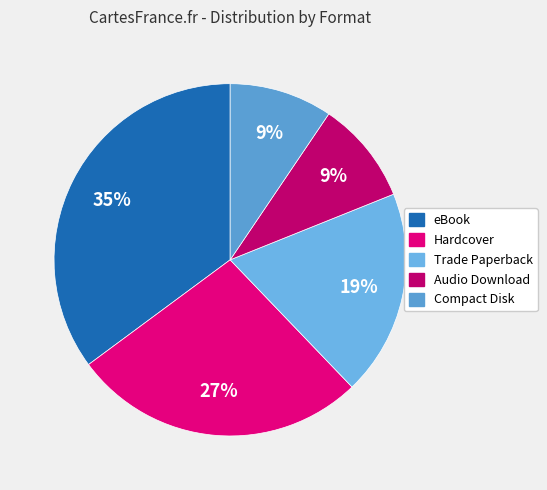

Combined, do eBook and Audio Download account for over 50%?

No